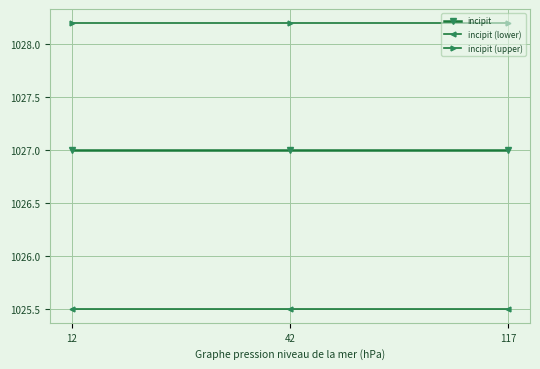

What are all the series names shown in the legend?

incipit, incipit (lower), incipit (upper)